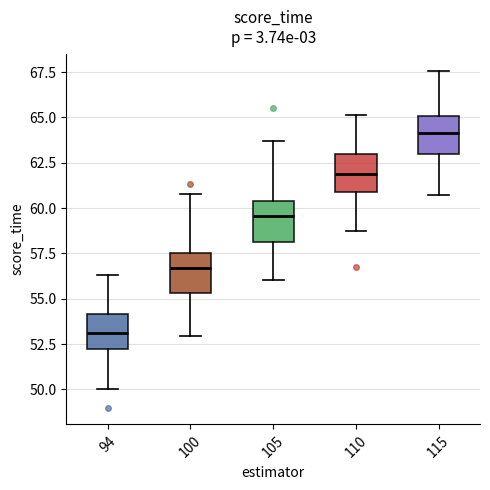

Reading left to right, read every box against the y-axis: the position of its median line, the range the box covers, and the ends of its whiskers. The values are not printed on the chart, so give them approximately, as read against the axis.

94: median 53.0, box 52.0 to 54.0, whiskers 50.0 to 56.5
100: median 56.5, box 55.5 to 57.5, whiskers 53.0 to 61.0
105: median 59.5, box 58.0 to 60.5, whiskers 56.0 to 63.5
110: median 62.0, box 61.0 to 63.0, whiskers 59.0 to 65.0
115: median 64.0, box 63.0 to 65.0, whiskers 60.5 to 67.5